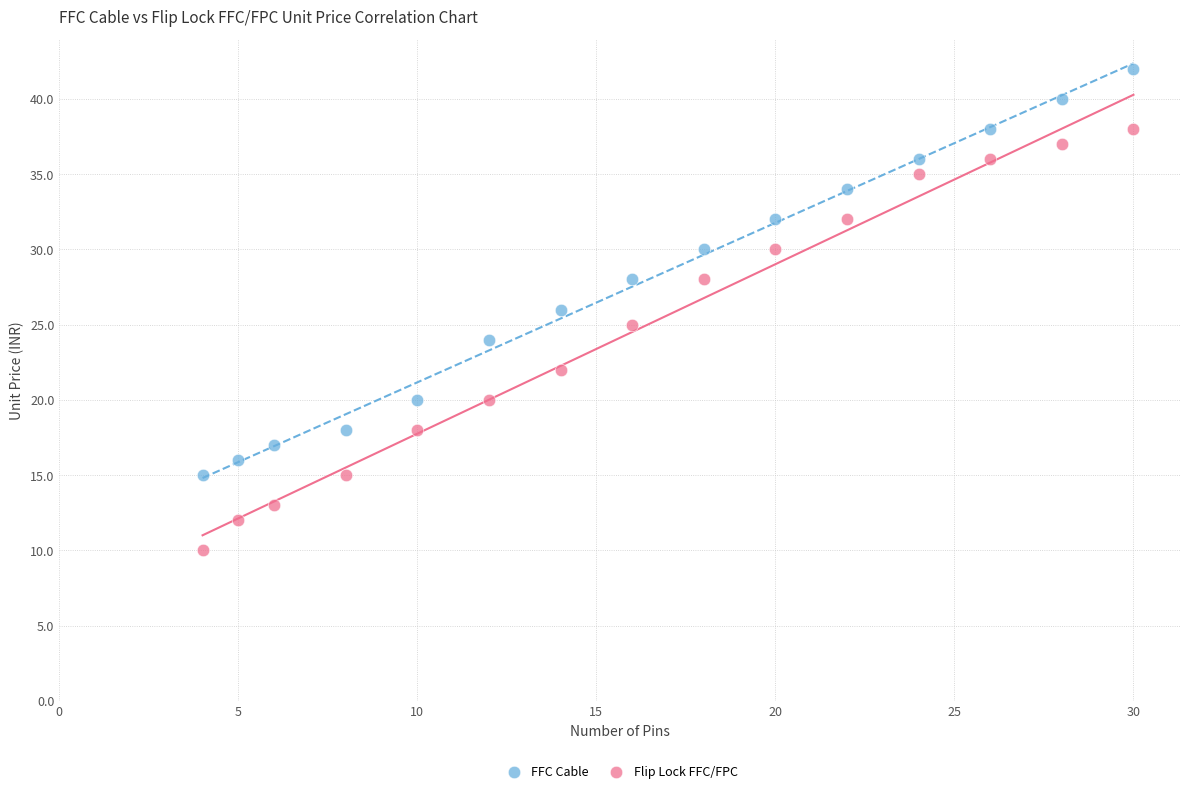

Which series contains the highest Y value?

FFC Cable